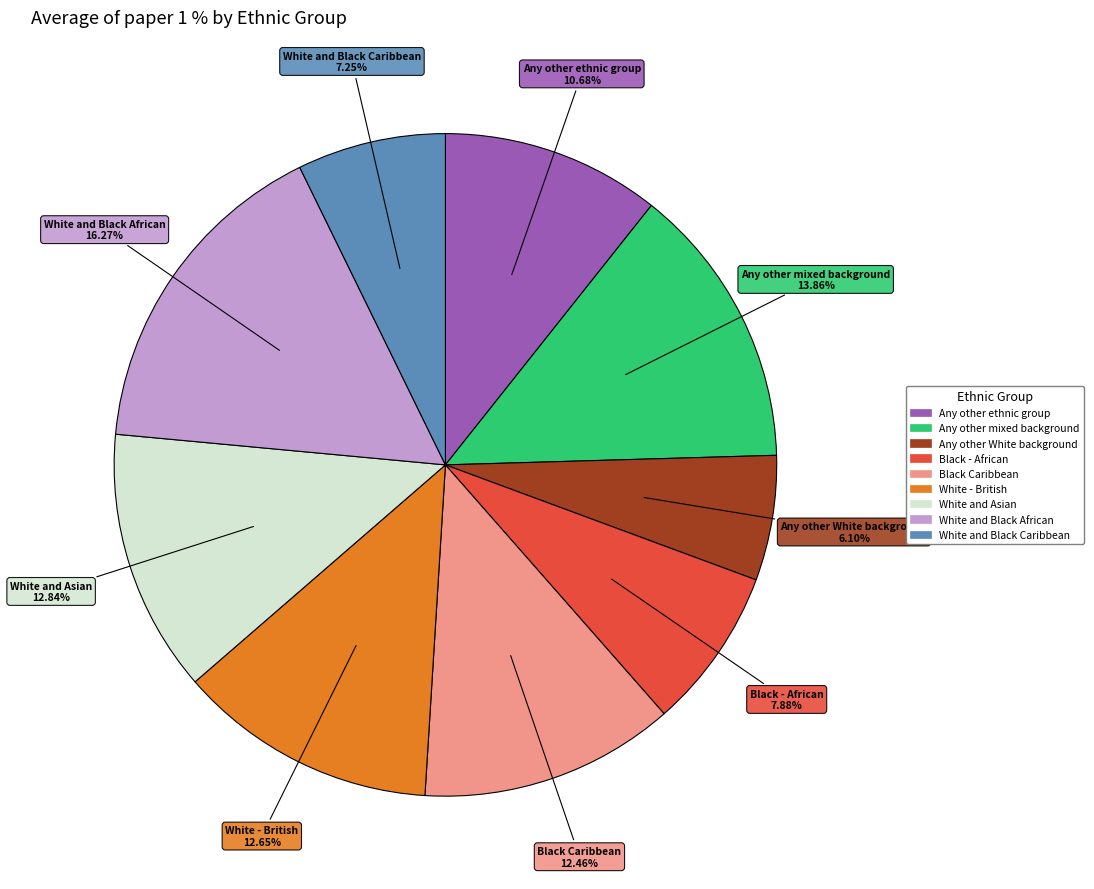

Does any single category account for the majority?

No